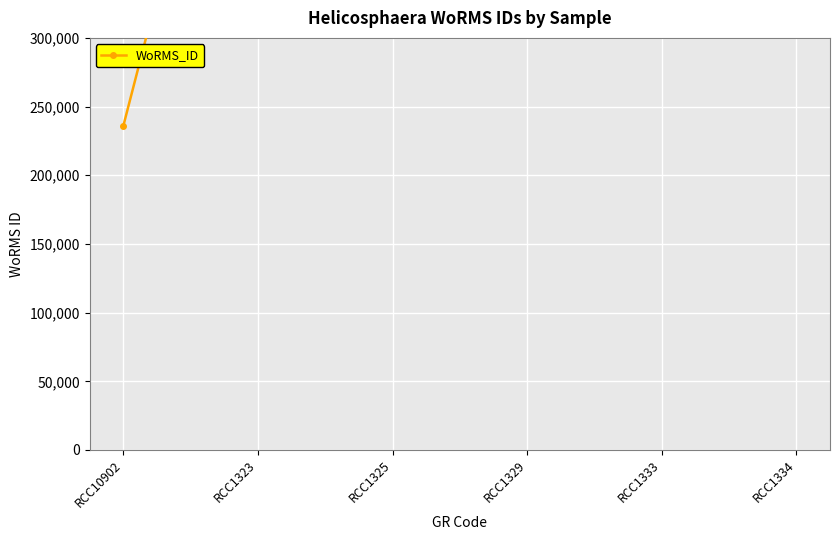

What is the average value?

552173